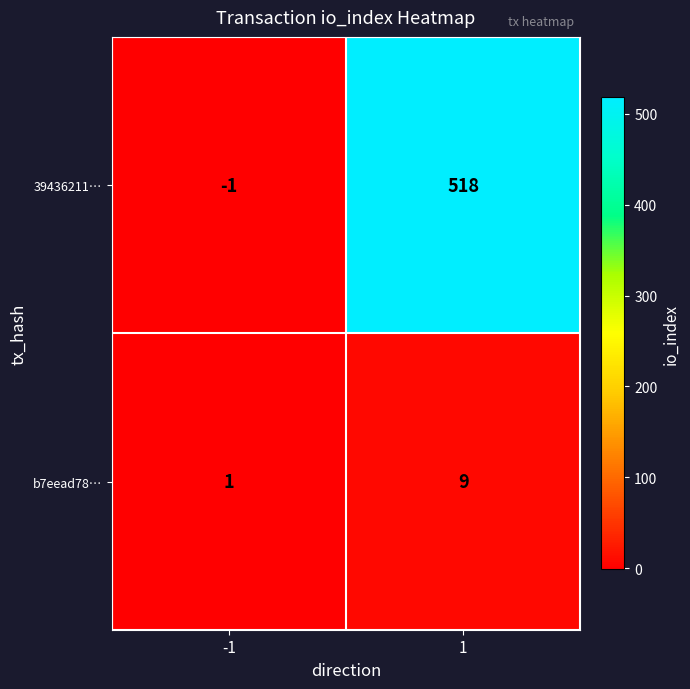

What is the minimum value shown in the chart?

-1